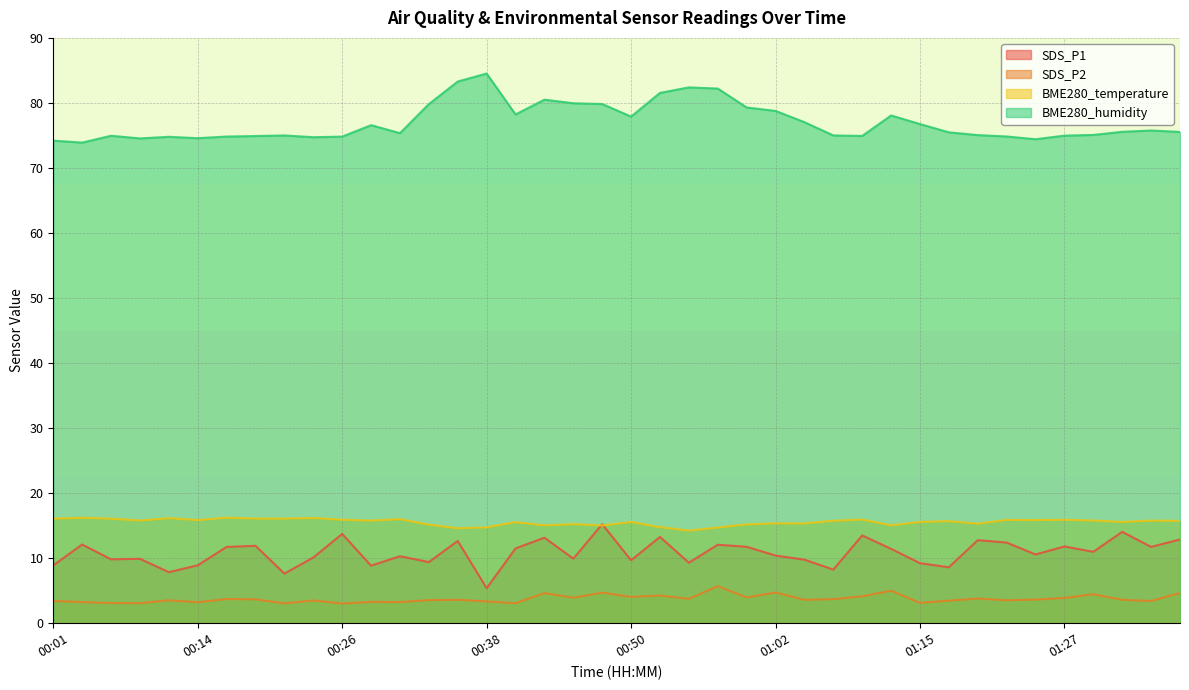

What is the label of the 18th point from the left?

00:43